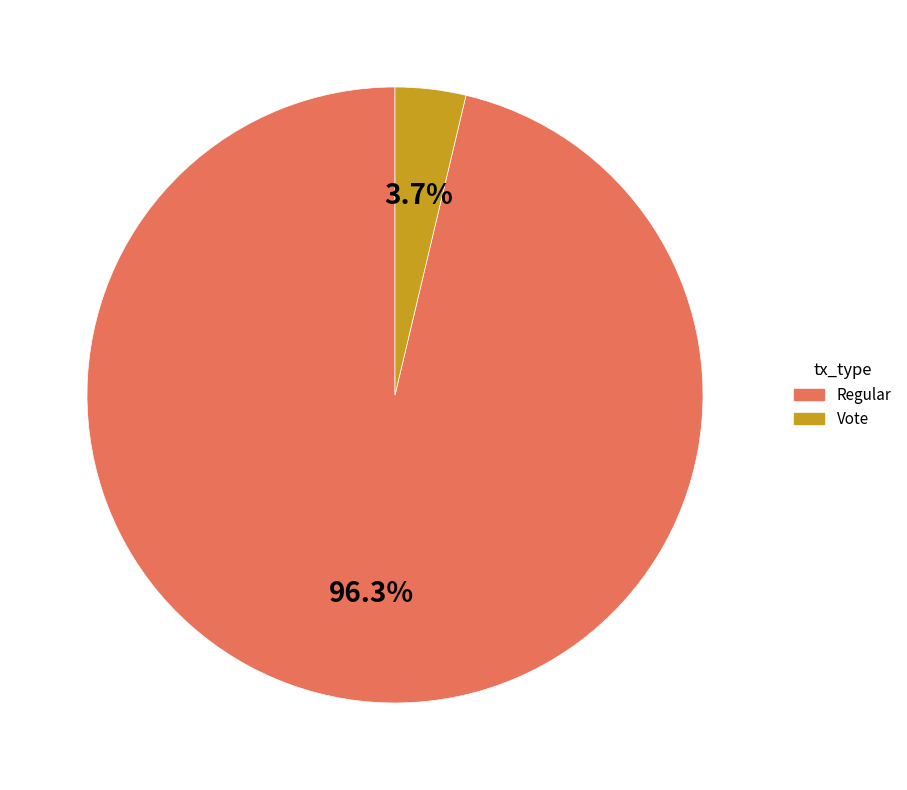

Which category has the smallest portion of the pie?

Vote